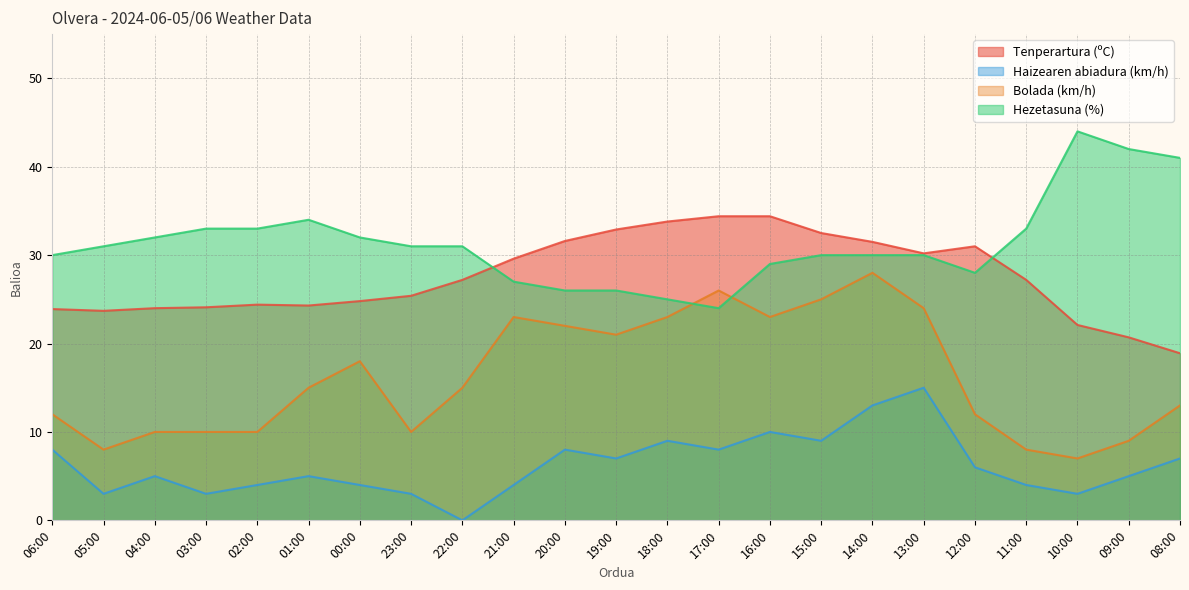

Count the number of categories in the chart.

23